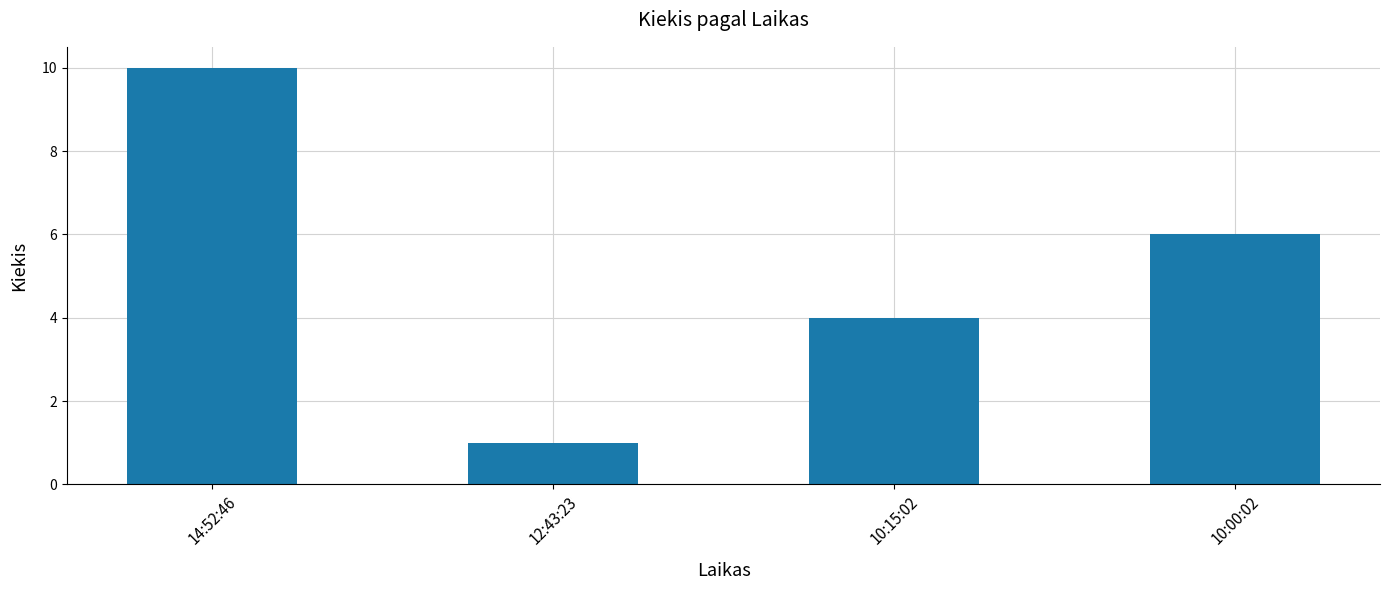

What is the label of the 3rd bar from the left?

10:15:02